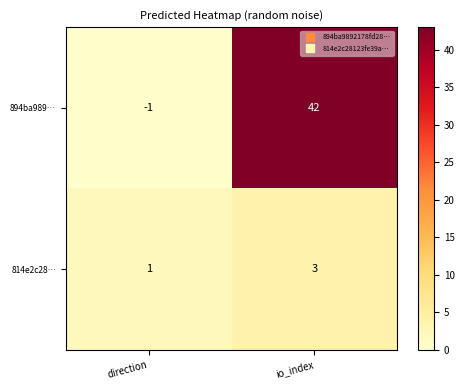

The value of 814e2c28… at direction is 0. True or false?

False